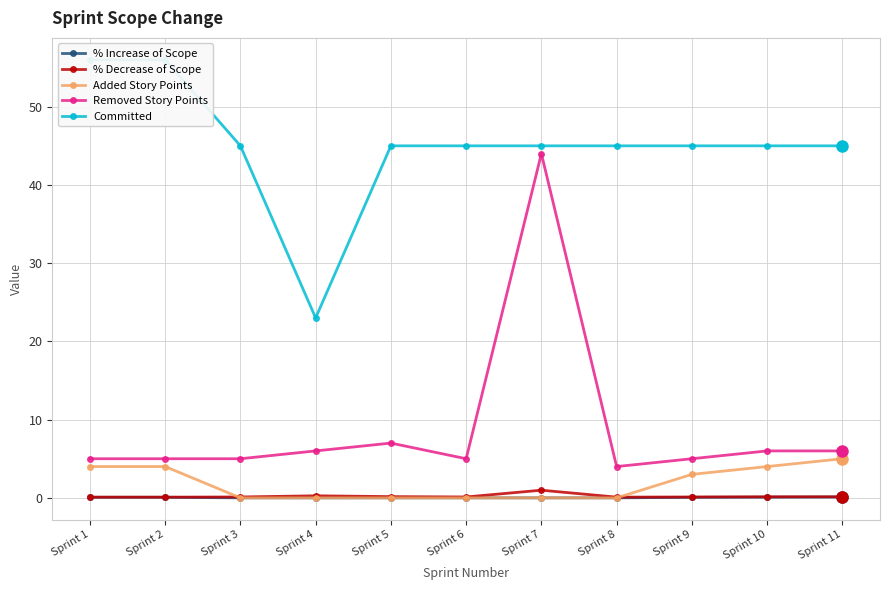

What is the minimum value for % Decrease of Scope?

0.1